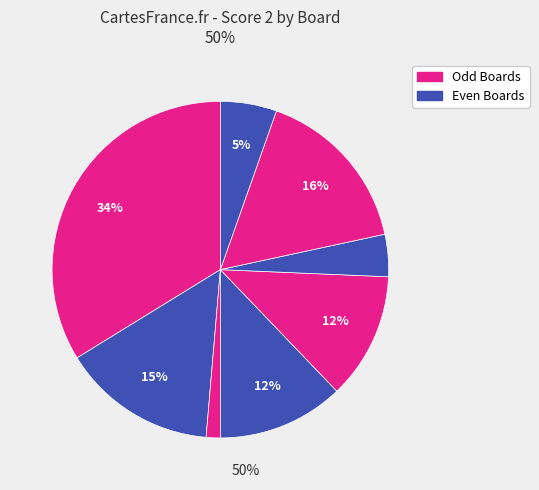

How many slices are in this pie chart?

8